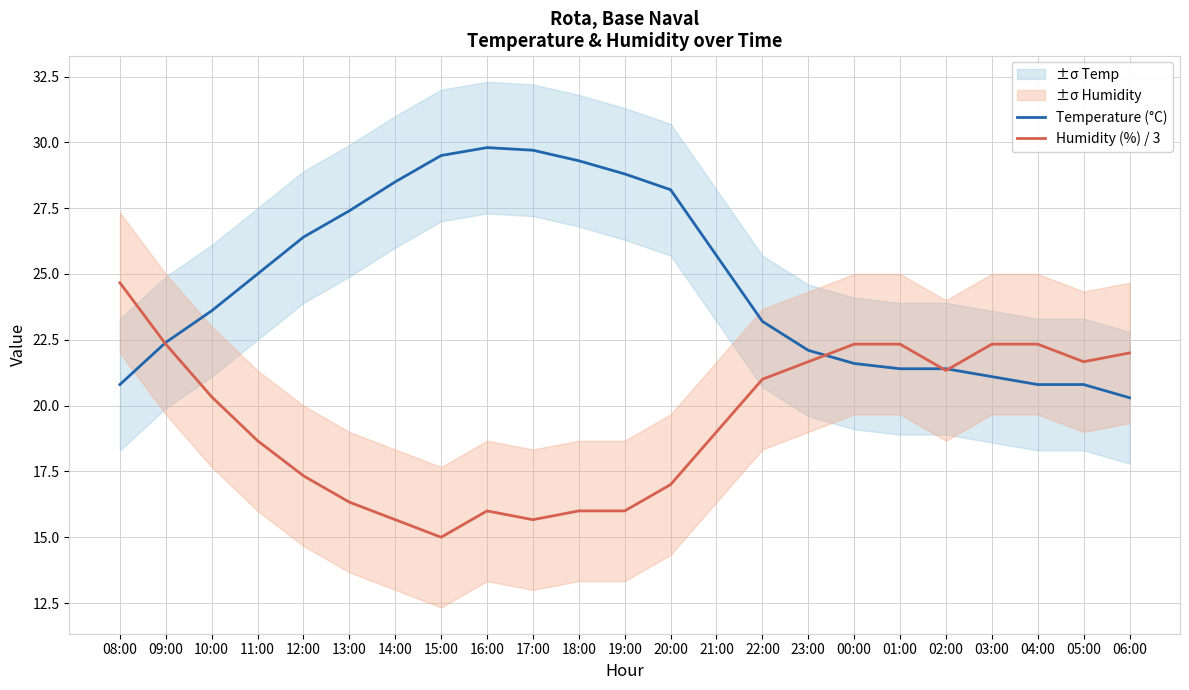

How many lines are shown in the chart?

2